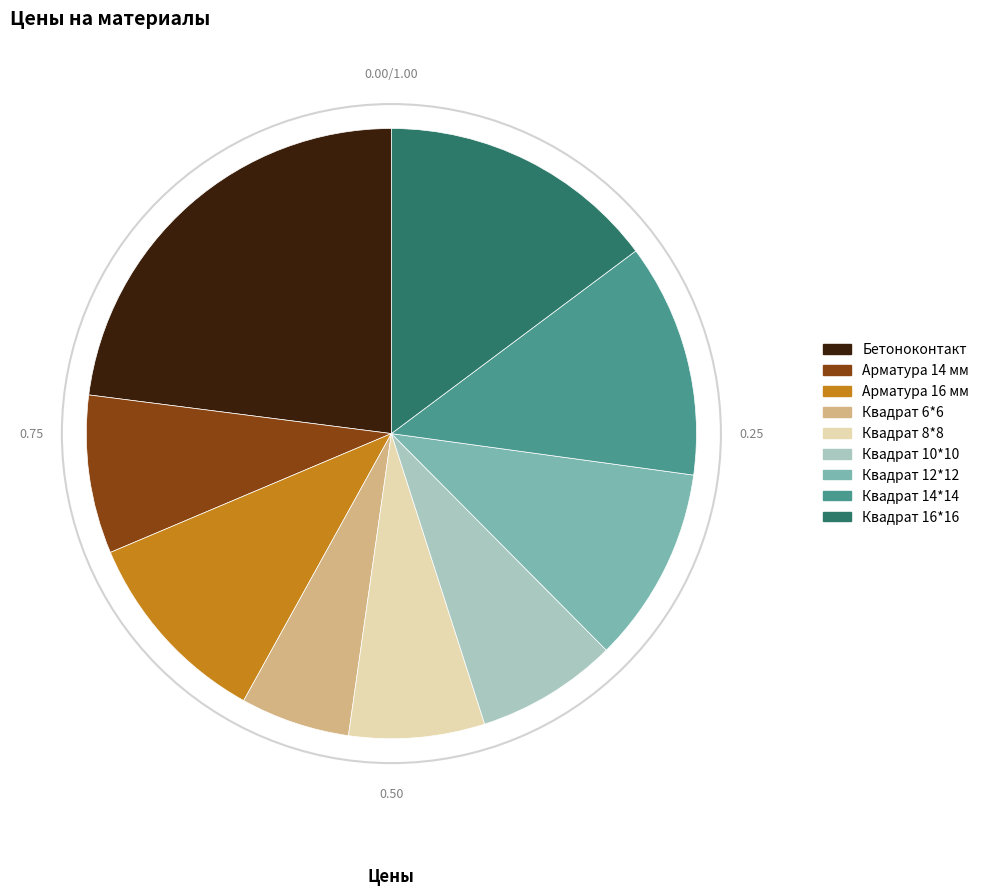

How many slices are in this pie chart?

9